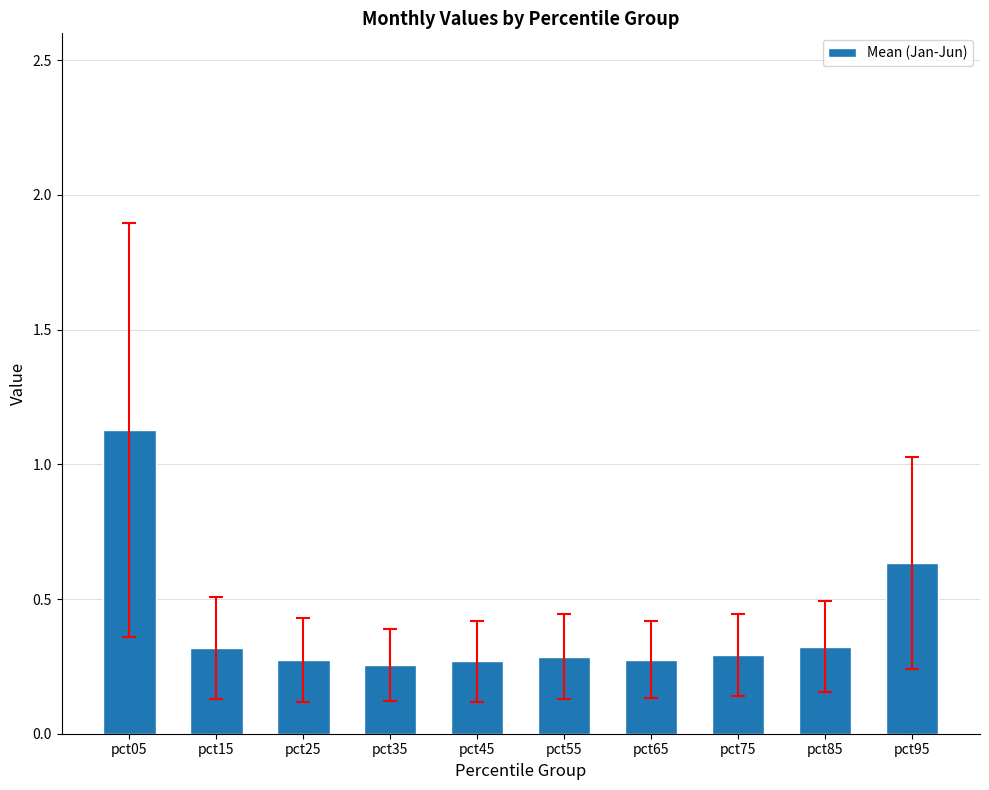

Which category has the highest value across all series?

pct05